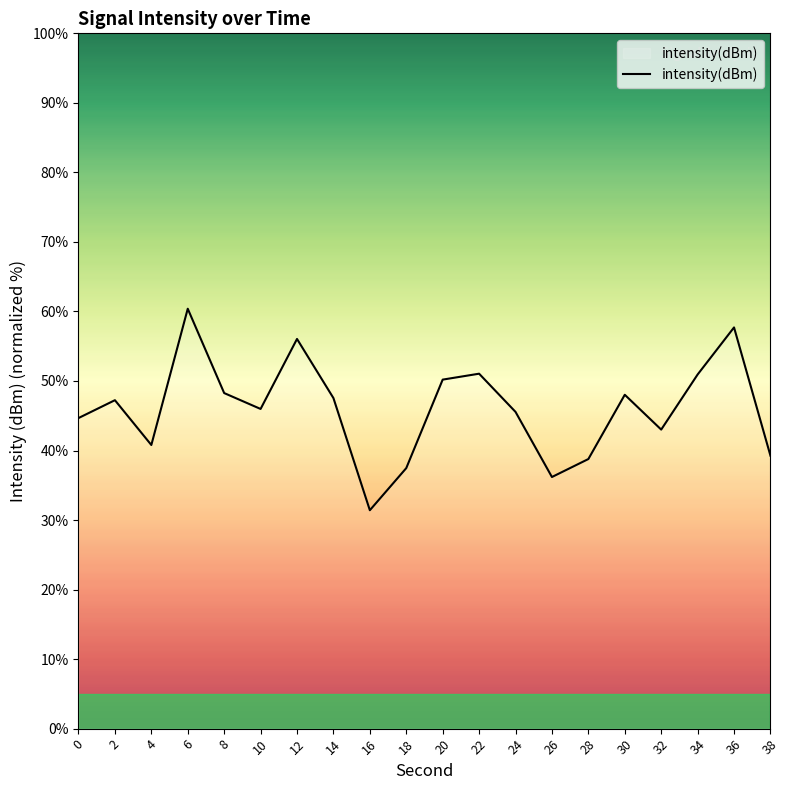

True or false: the data shows 50.2 at 20.

True